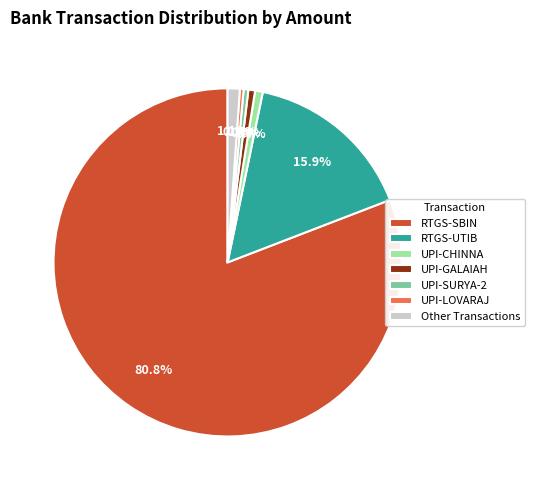

Does any single category account for the majority?

Yes